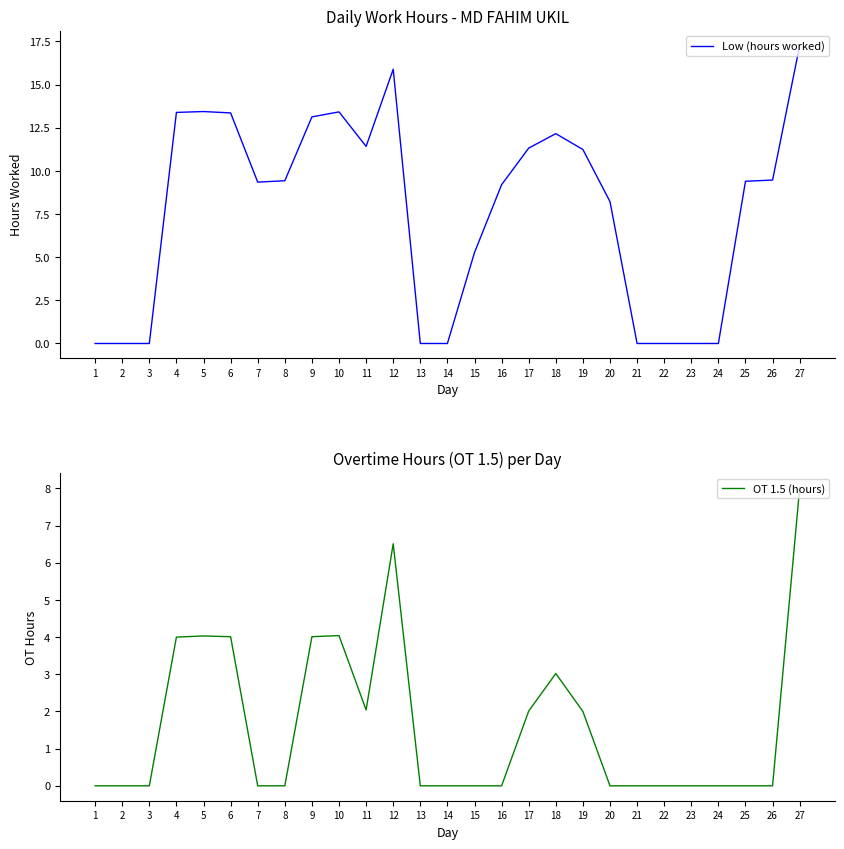

True or false: Low (hours worked) and OT 1.5 (hours) cross at least once.

False